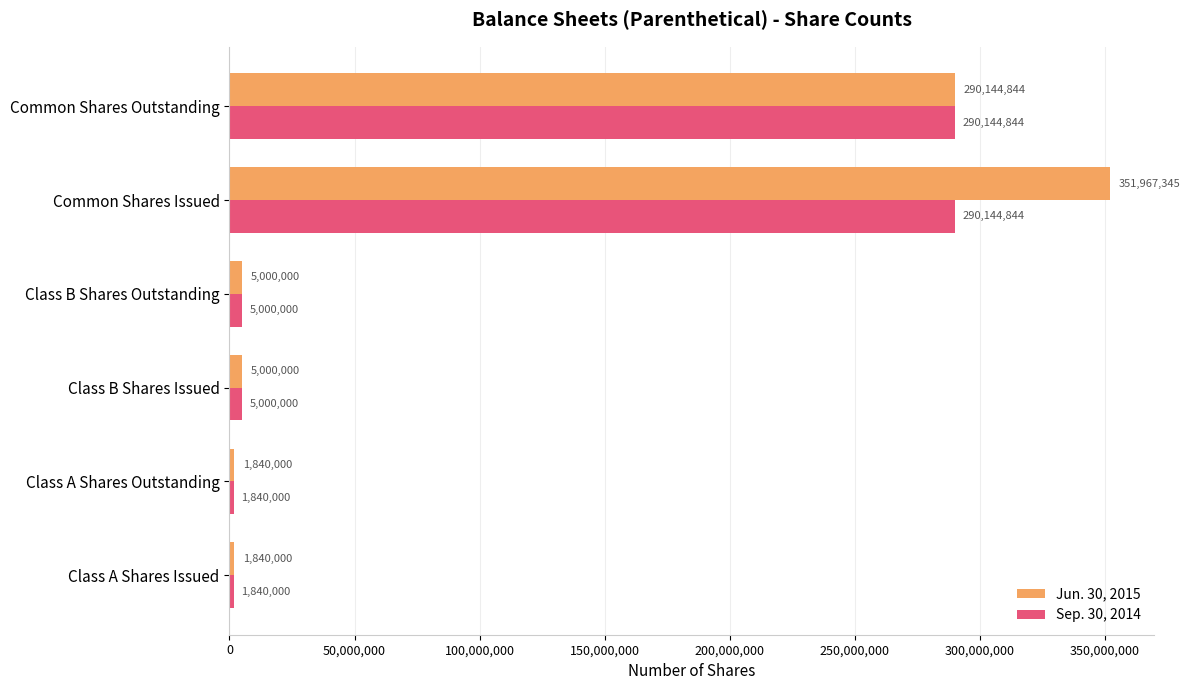

At which category is the sum across all series the highest?

Common Shares Issued